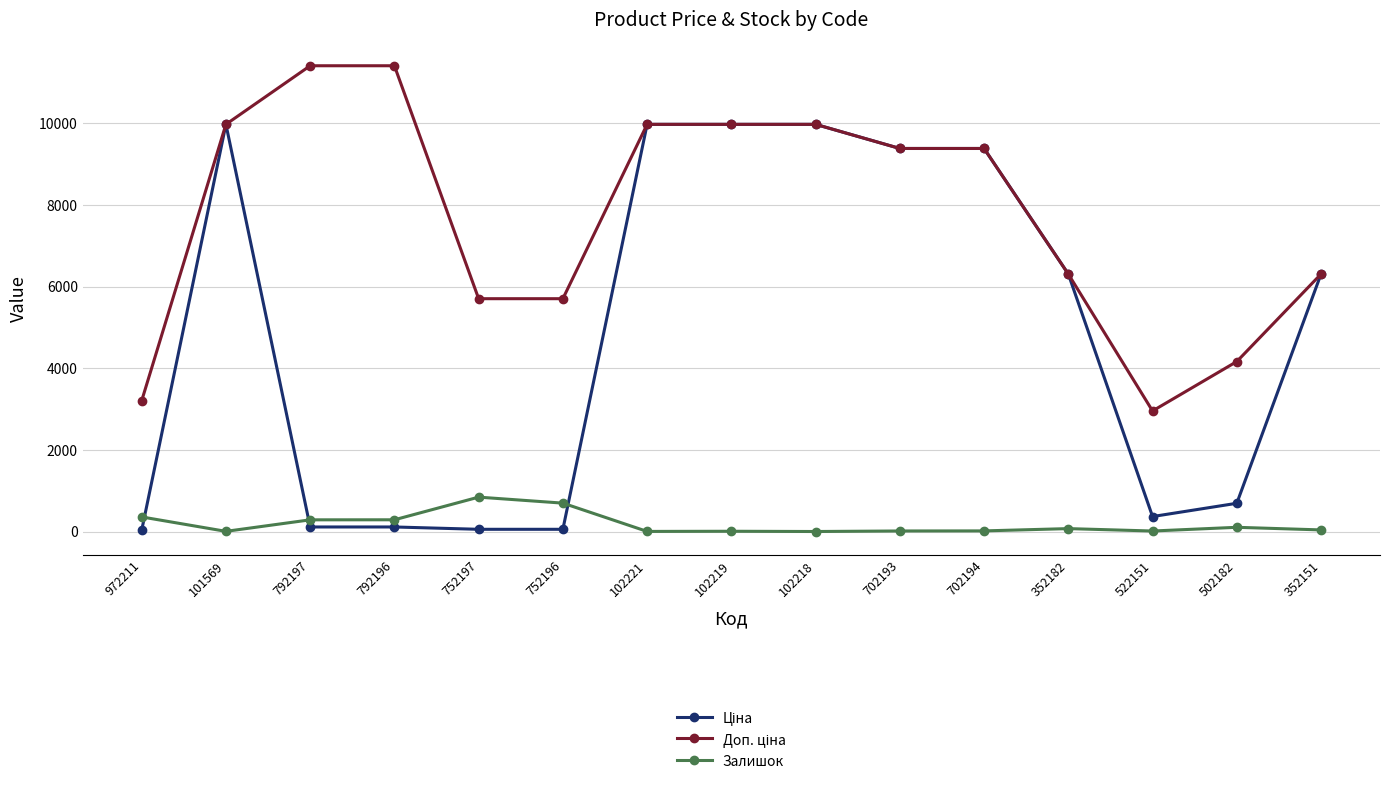

At how many categories does at least one series exceed 7568?

8